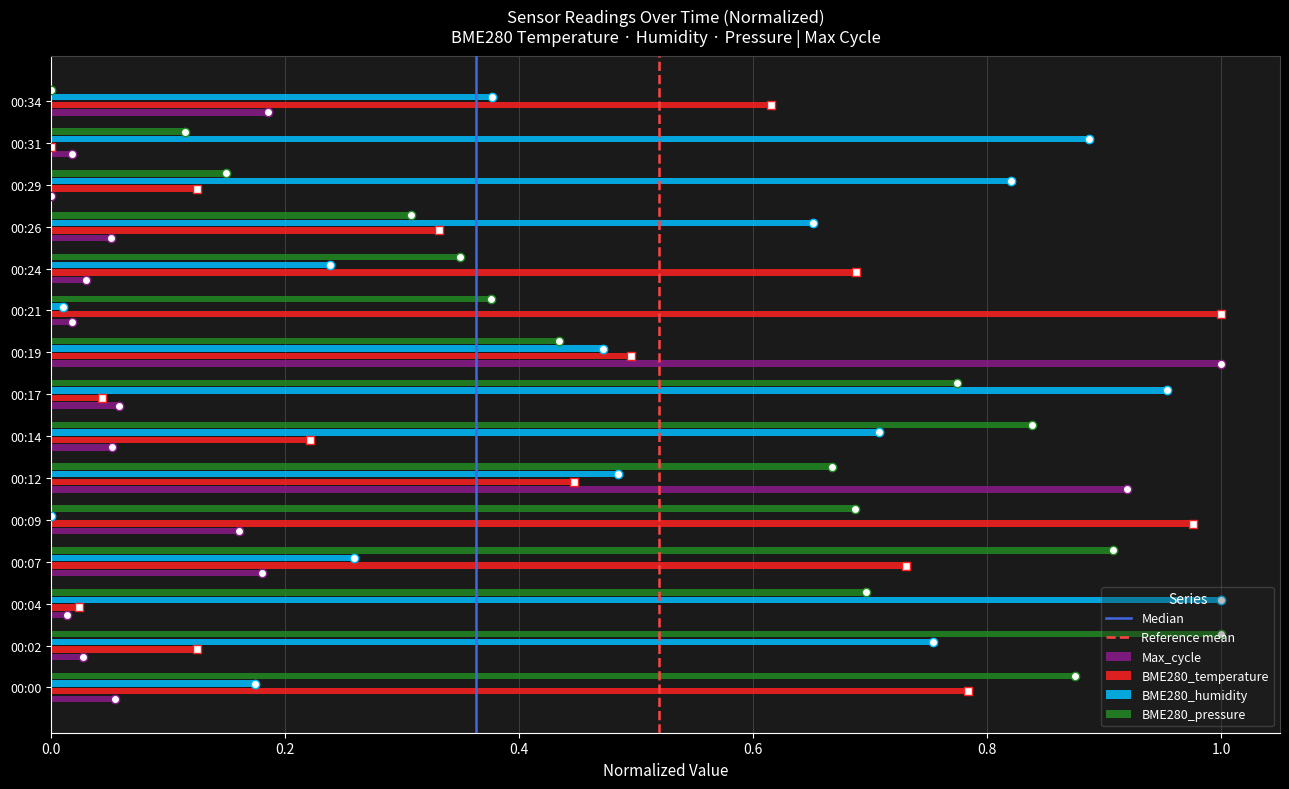

The value of BME280_humidity at 00:00 is 0.3. True or false?

False